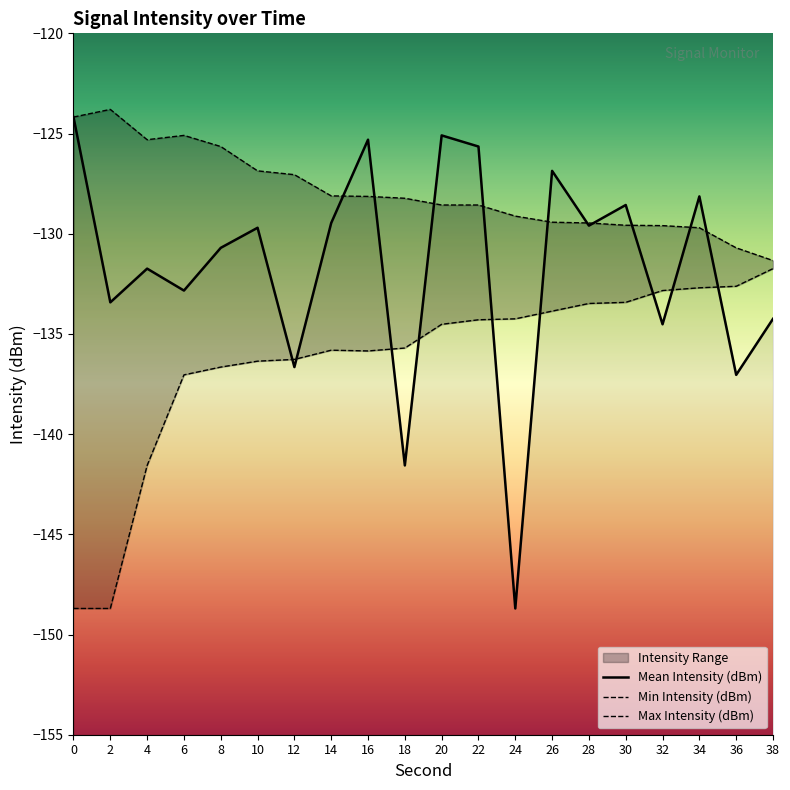

How many interior local peaks does the Max Intensity (dBm) series have?

2